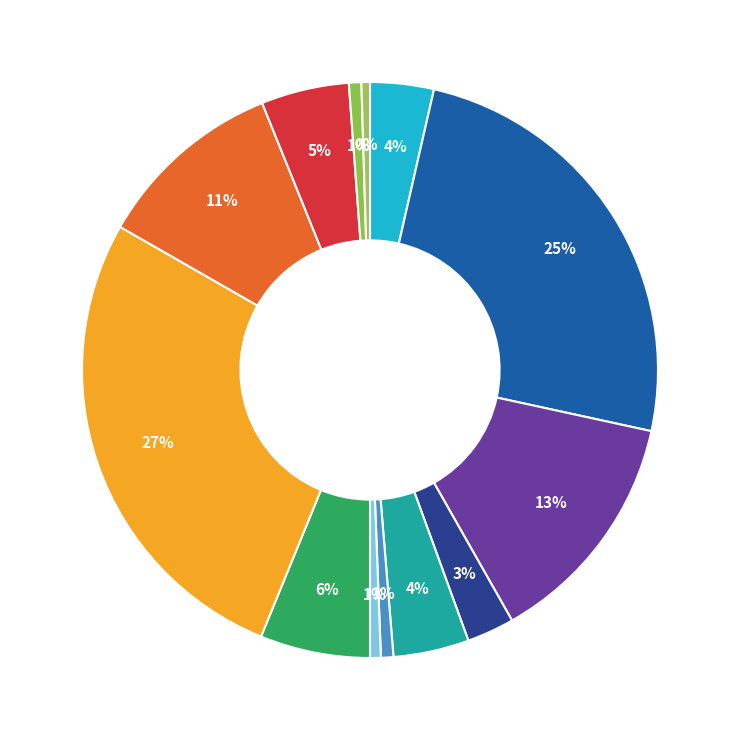

How many slices are in this pie chart?

13